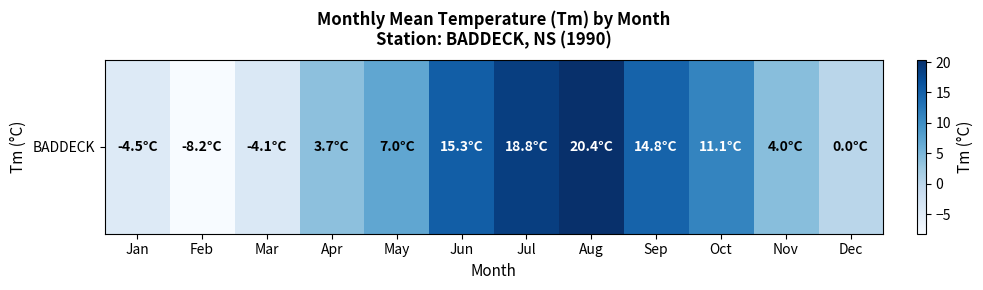

At which label is the value closest to 6?

May